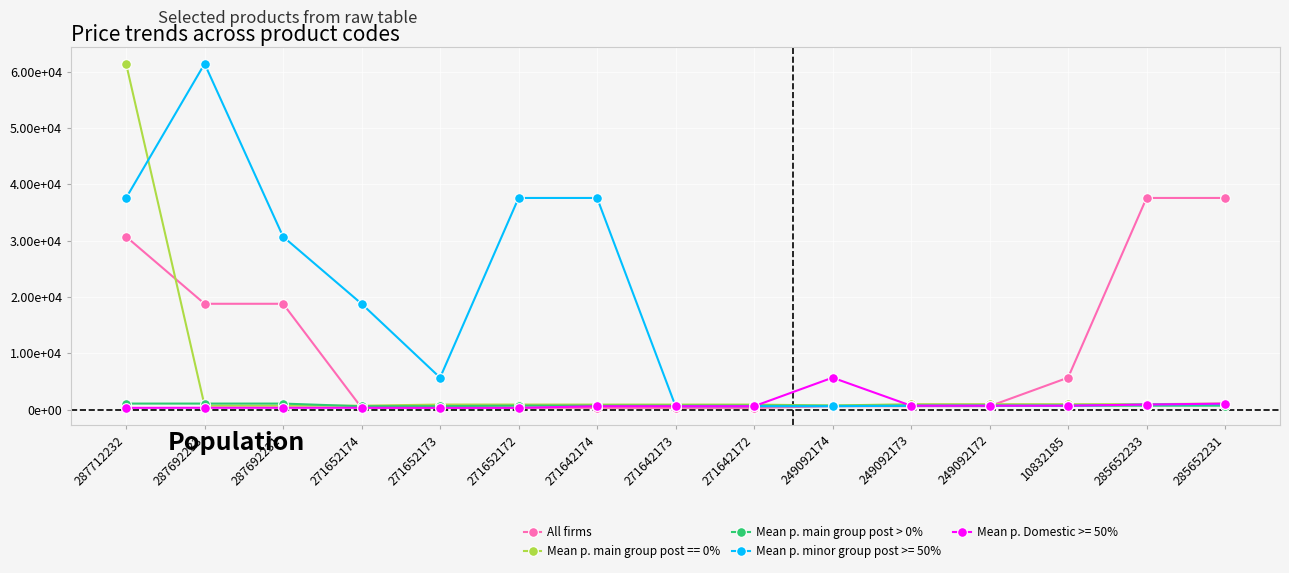

What is the difference between the maximum and minimum values in the All firms series?

37283.3